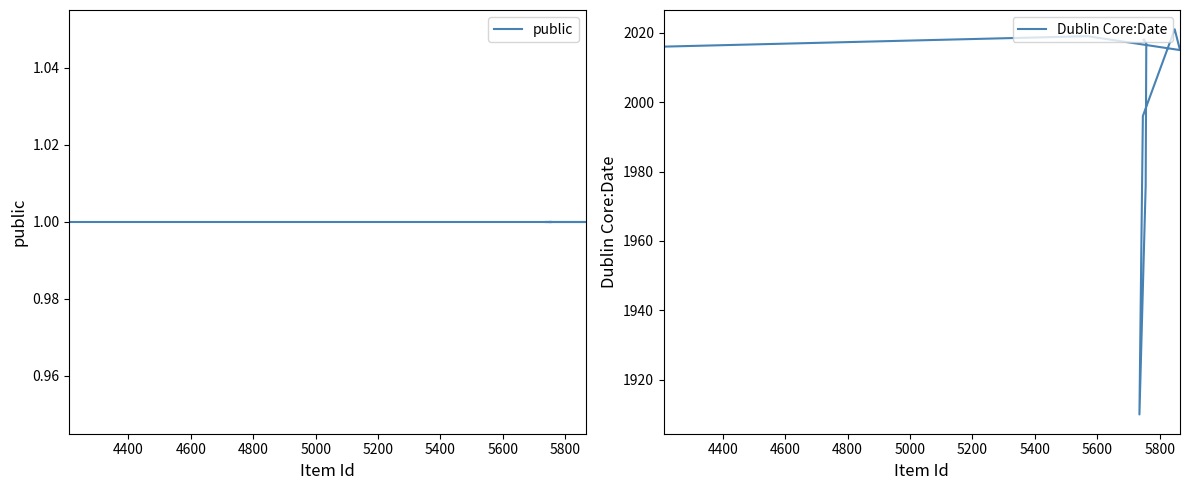

True or false: public and Dublin Core:Date intersect in this chart.

False